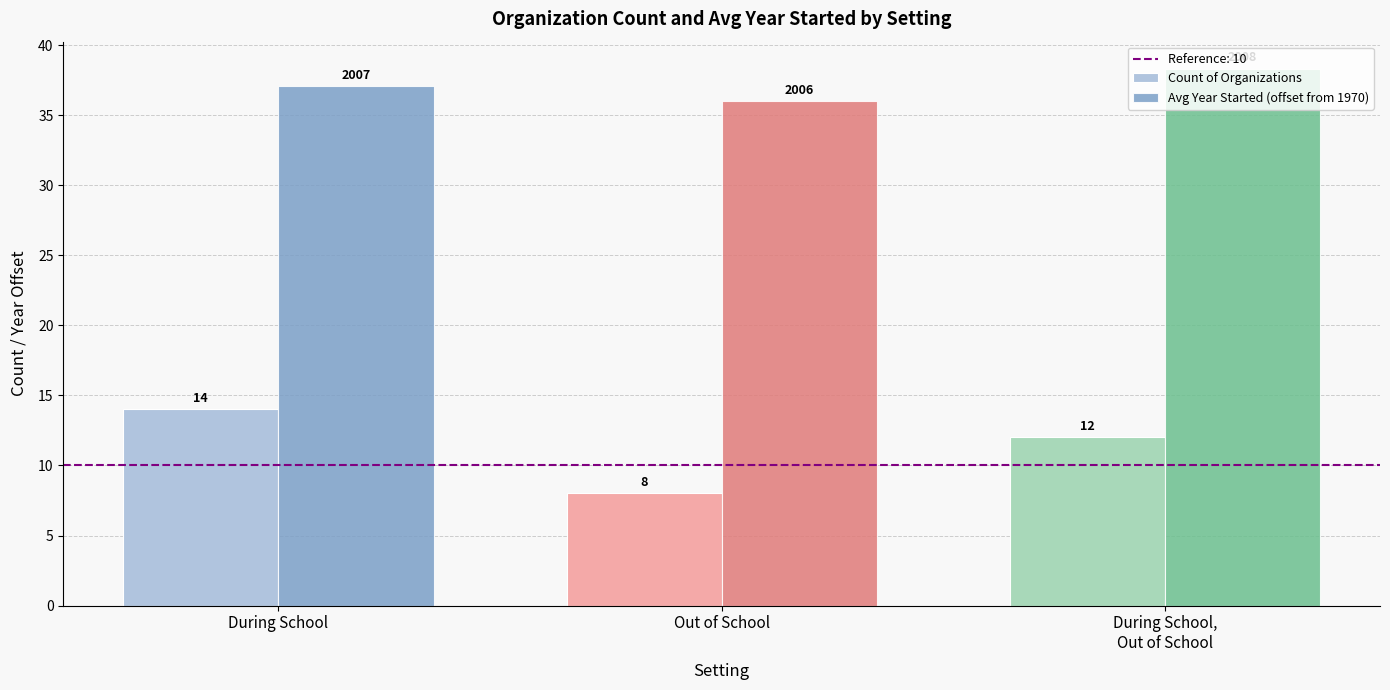

Which series has the widest spread of values?

Count of Organizations